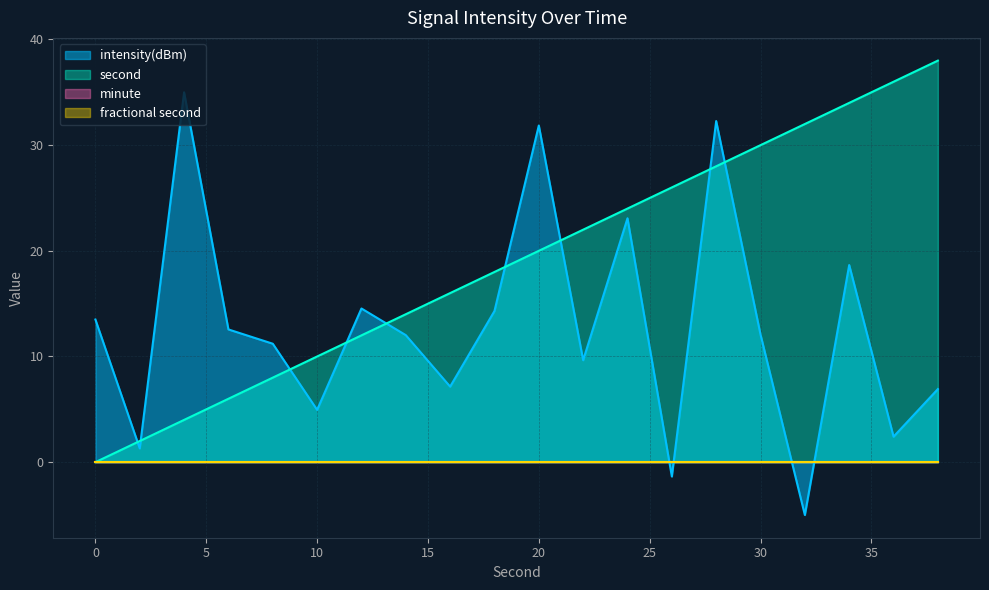

List the labels in order of second value, smallest first.

0, 2, 4, 6, 8, 10, 12, 14, 16, 18, 20, 22, 24, 26, 28, 30, 32, 34, 36, 38